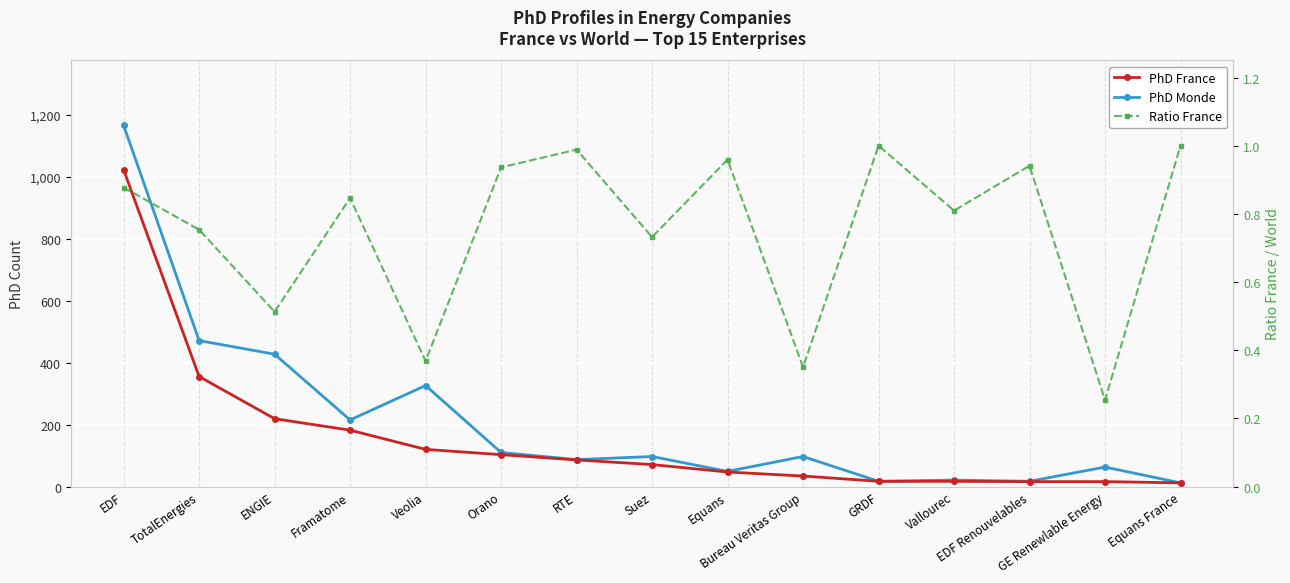

What is the spread (max minus min) of values at Equans?

48.0